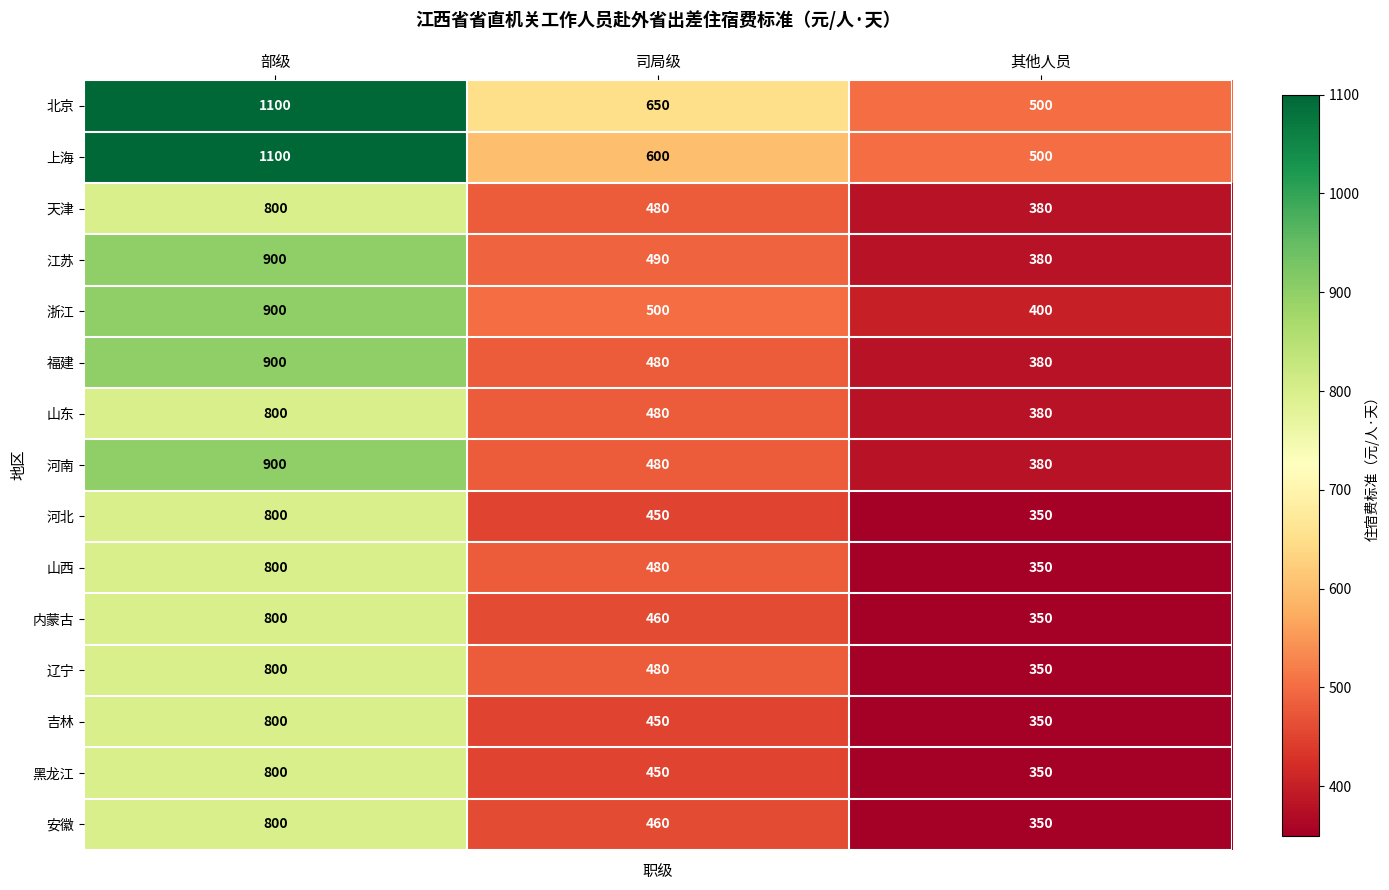

What is the sum of the 山东 values at 其他人员 and 部级?

1180